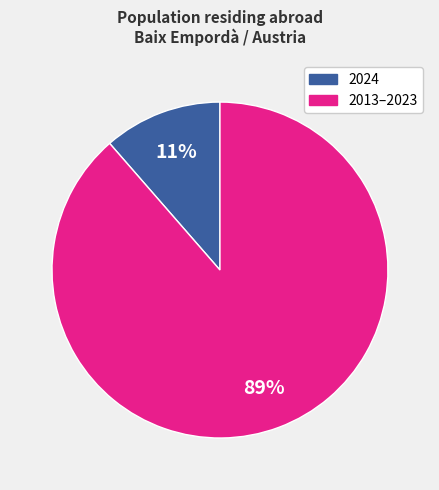

Is there a majority slice in this chart?

Yes